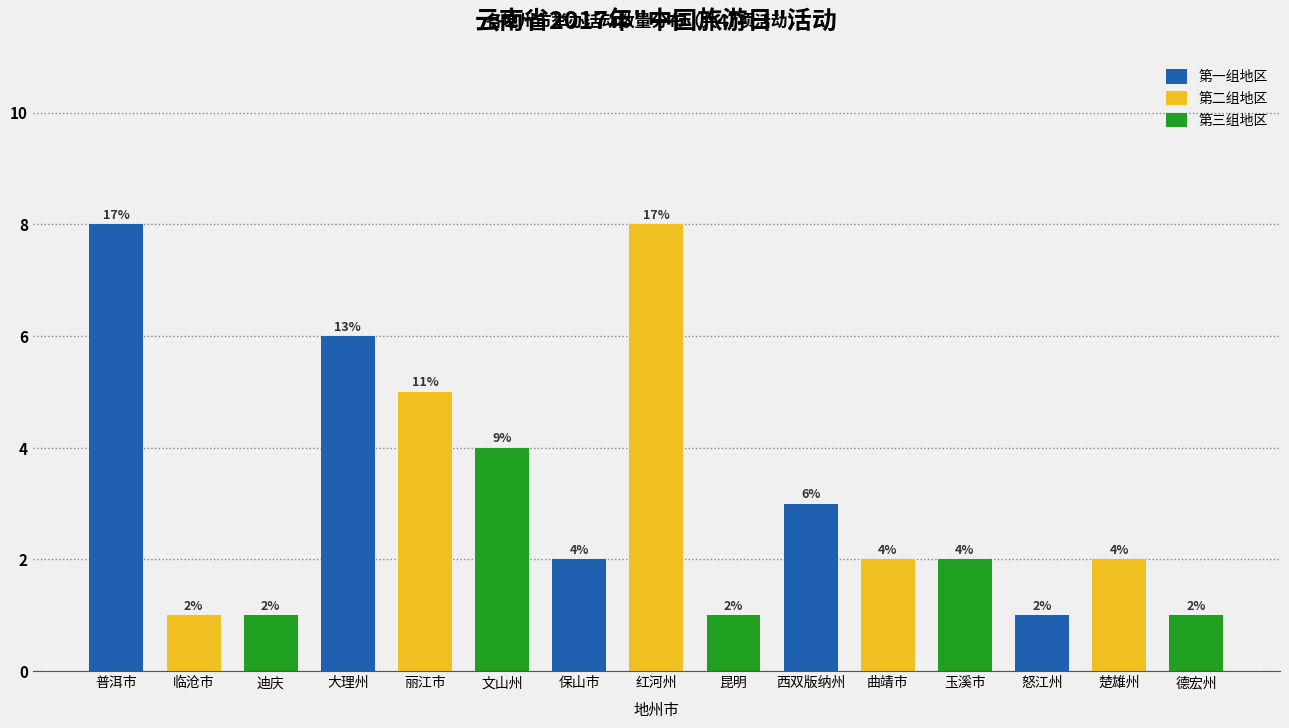

Reading right to left, list all the values displayed in this chart.

1	2	1	2	2	3	1	8	2	4	5	6	1	1	8